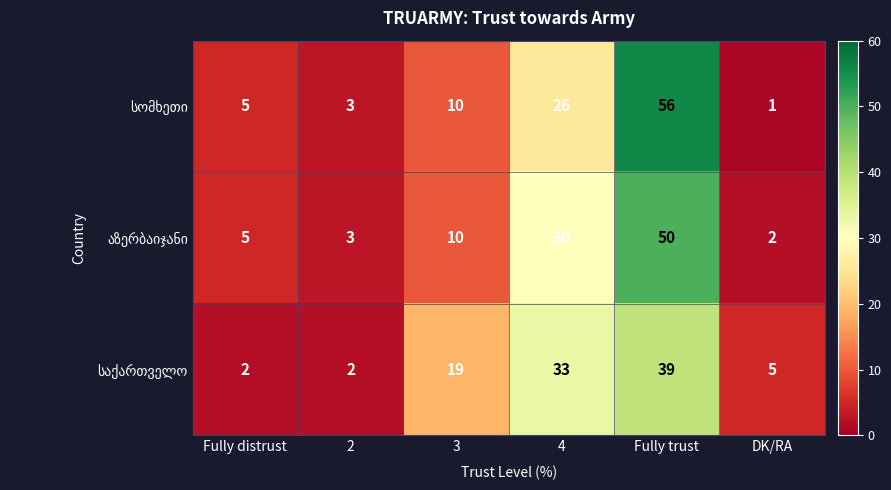

How many distinct data groups are displayed?

3